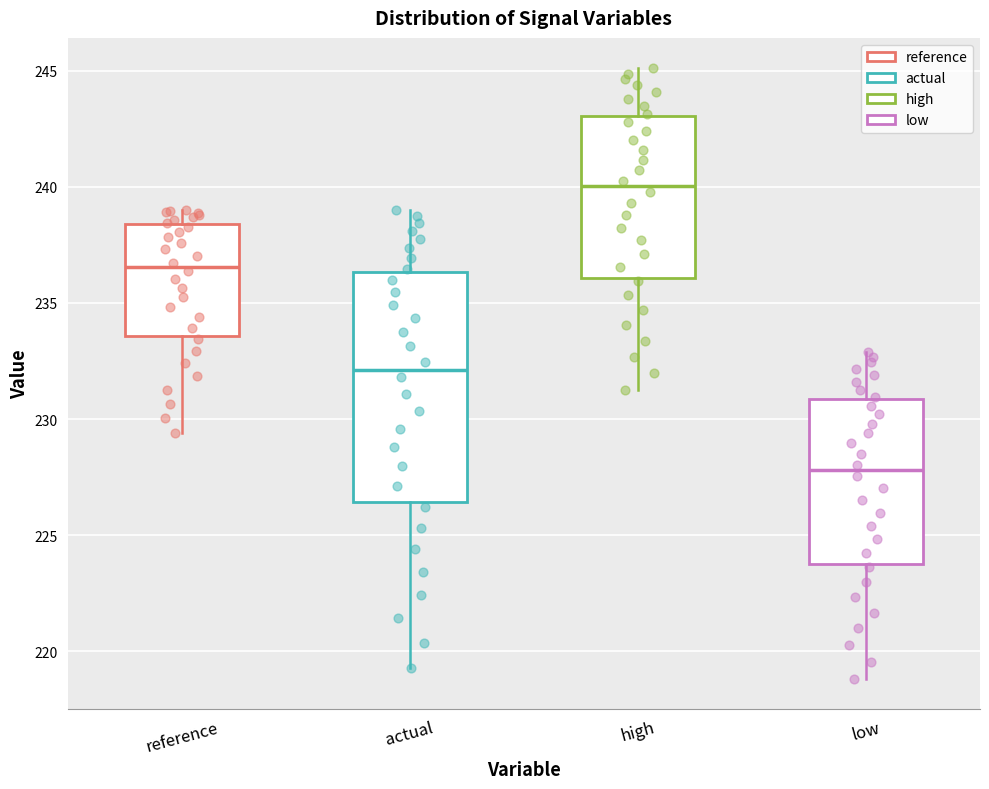

Which box has the highest median line?

high